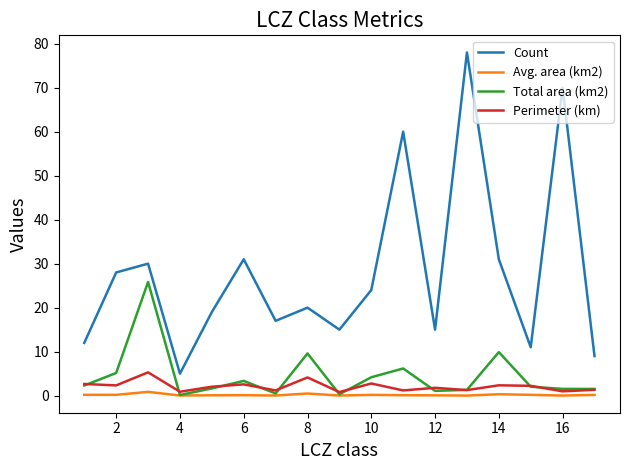

What is the sum of all Total area (km2) values?

76.6